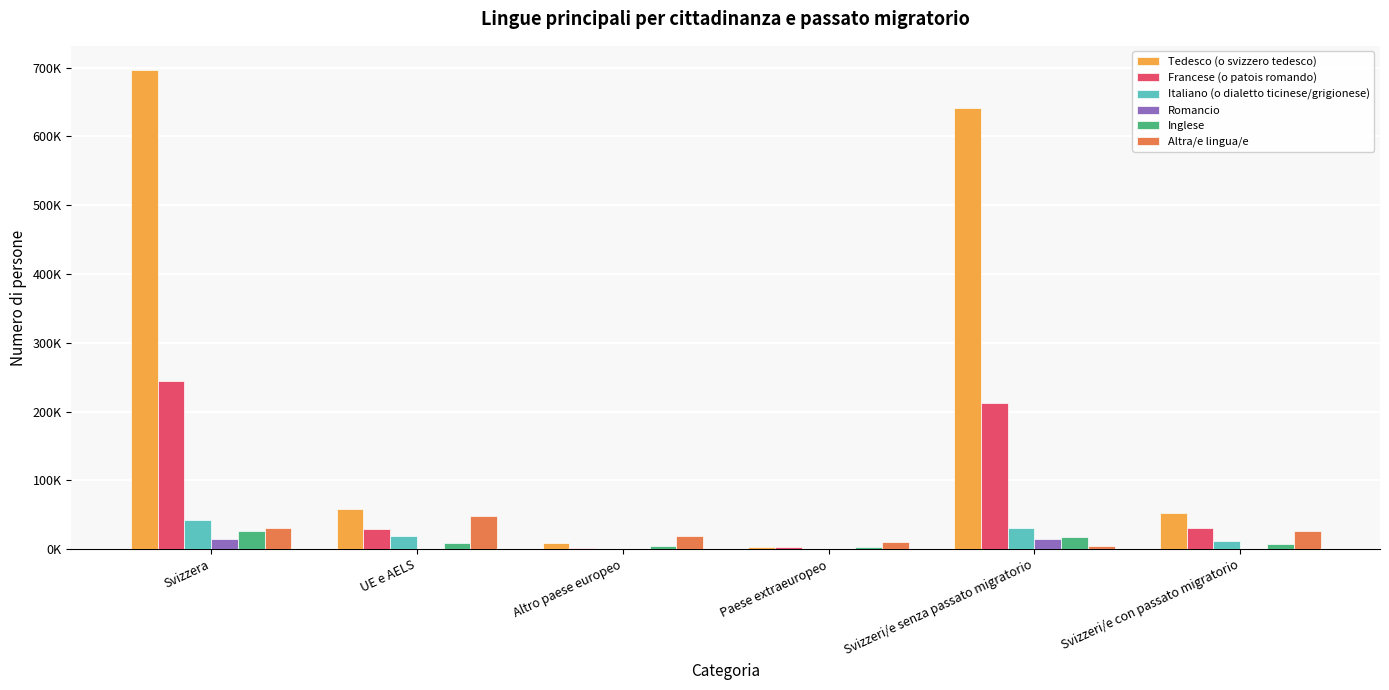

What is the difference between the maximum and minimum values in the Romancio series?

14987.3